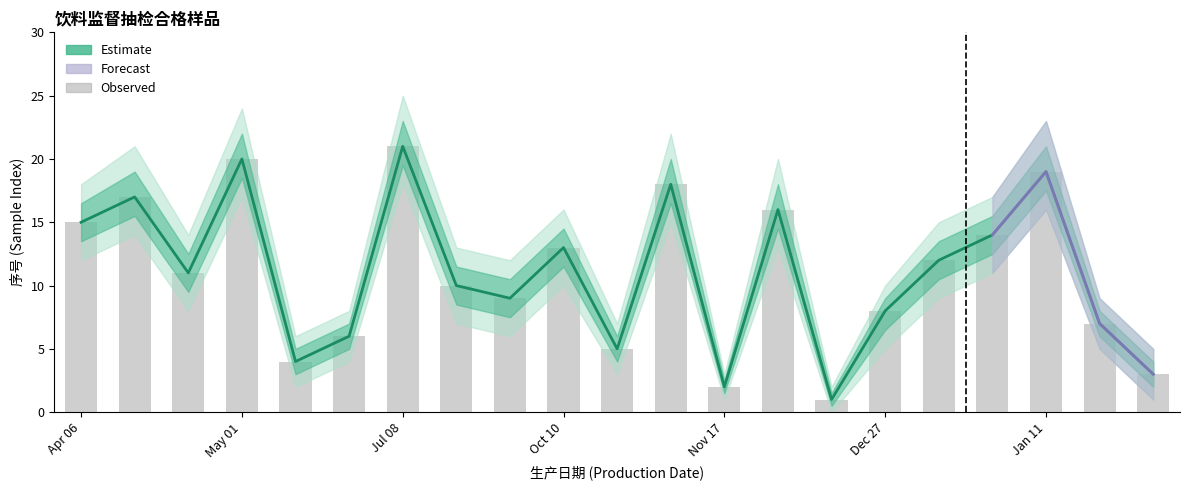

What is the maximum value for Estimate?

21